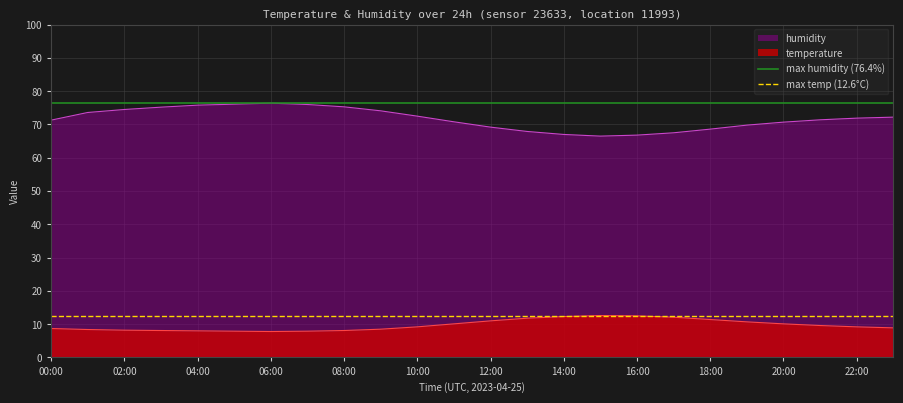

True or false: humidity and temperature cross at least once.

False